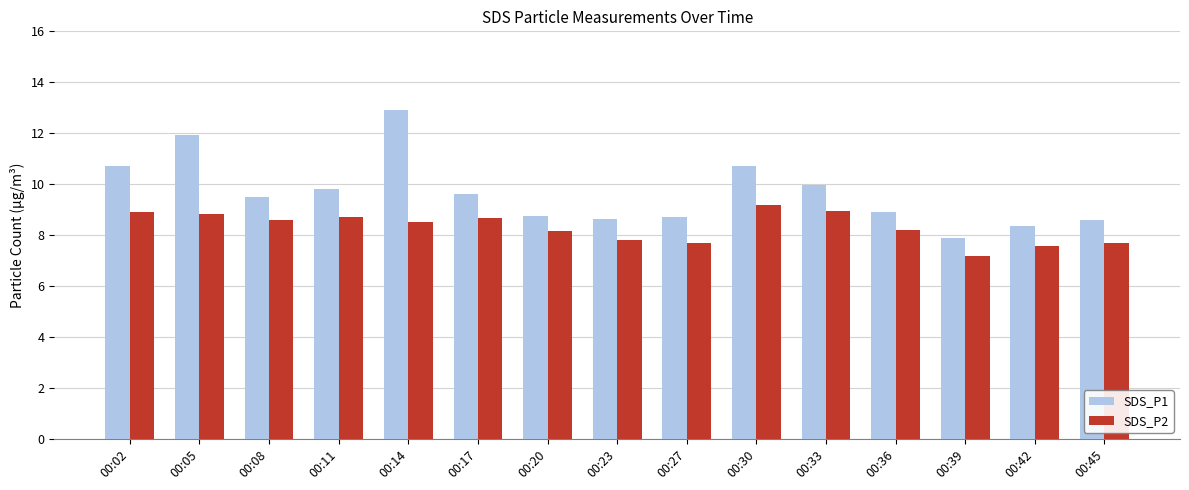

What is the value of the SDS_P2 bar at the 15th from the left?

7.7